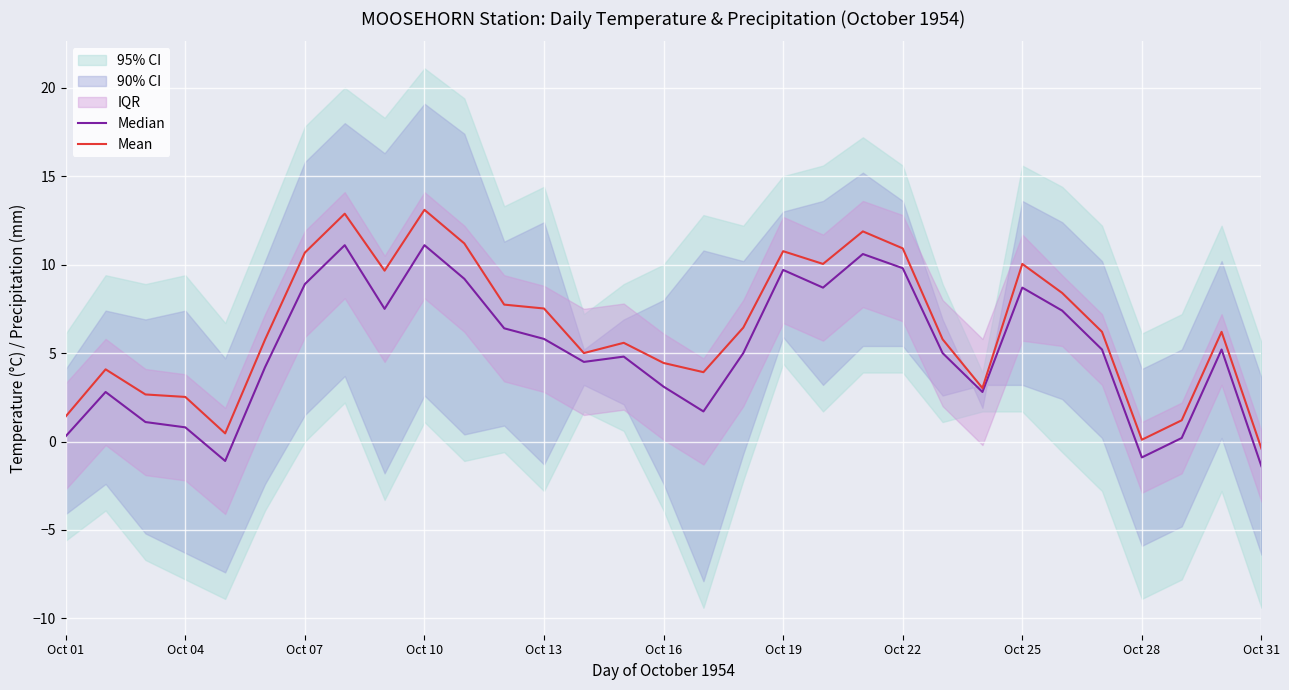

Which series has the widest spread of values?

Mean